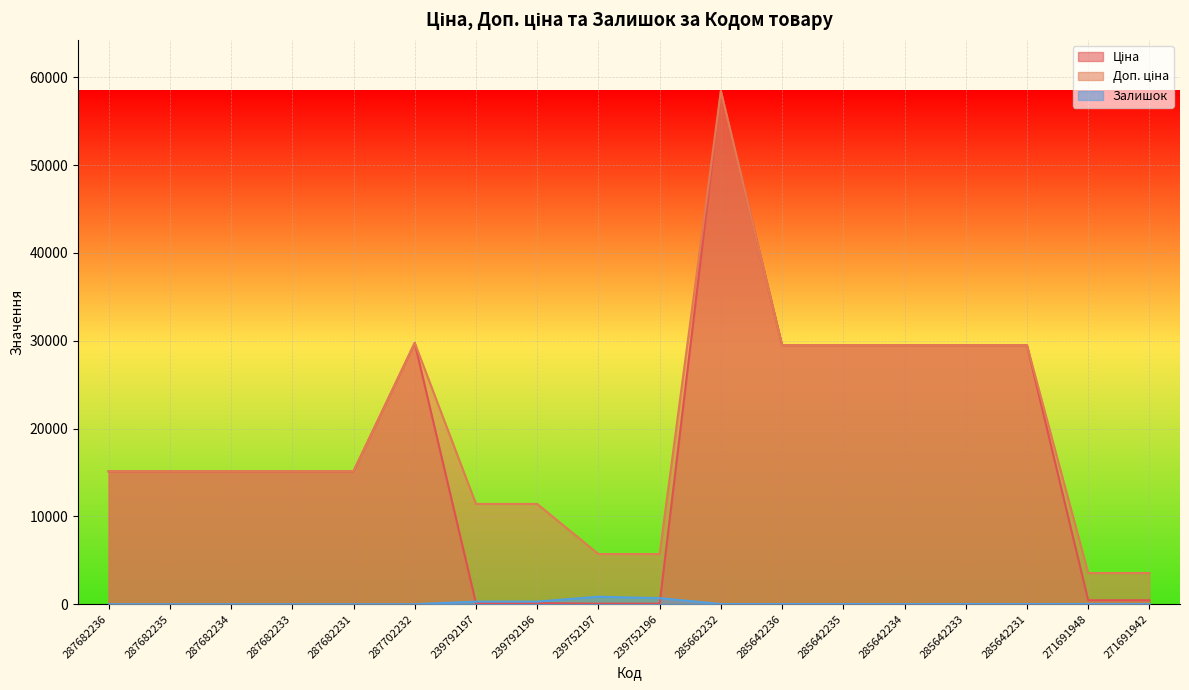

How many interior local peaks does the Ціна series have?

2